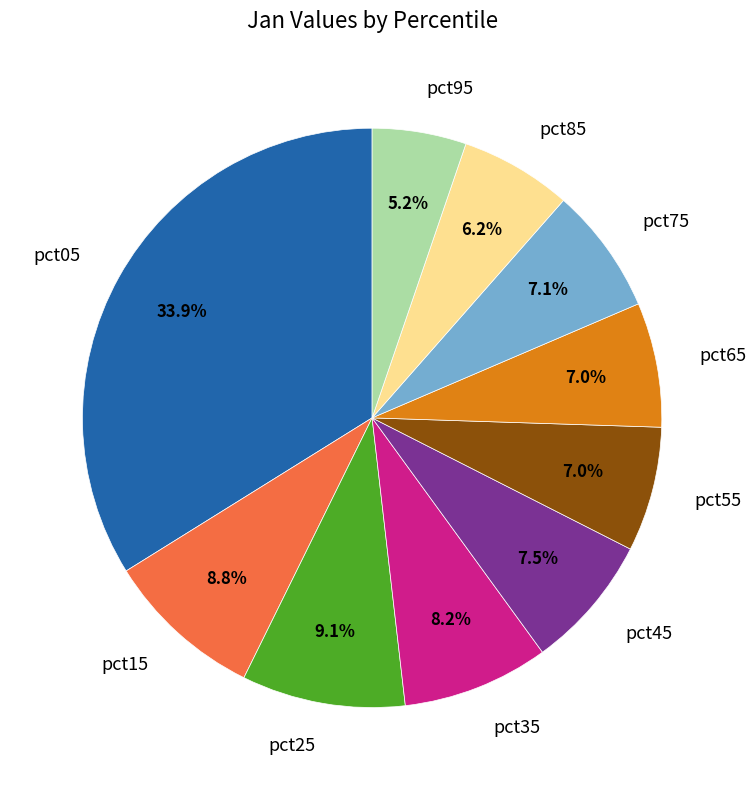

What percentage is NOT represented by pct05?

66.1%